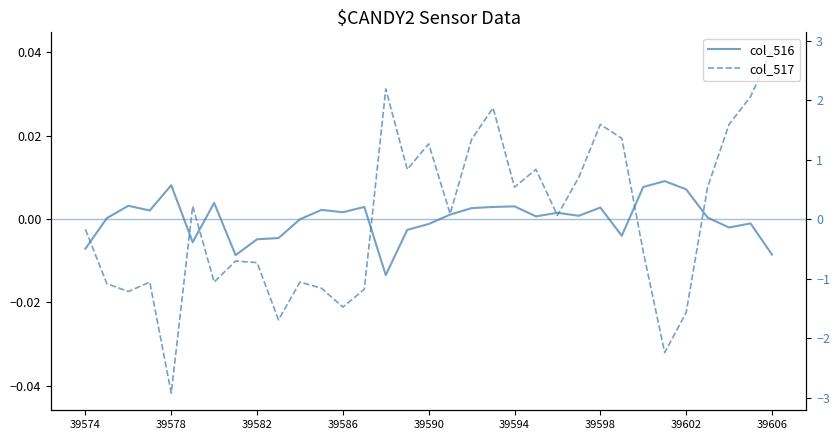

Which series has the largest total across all categories?

col_516